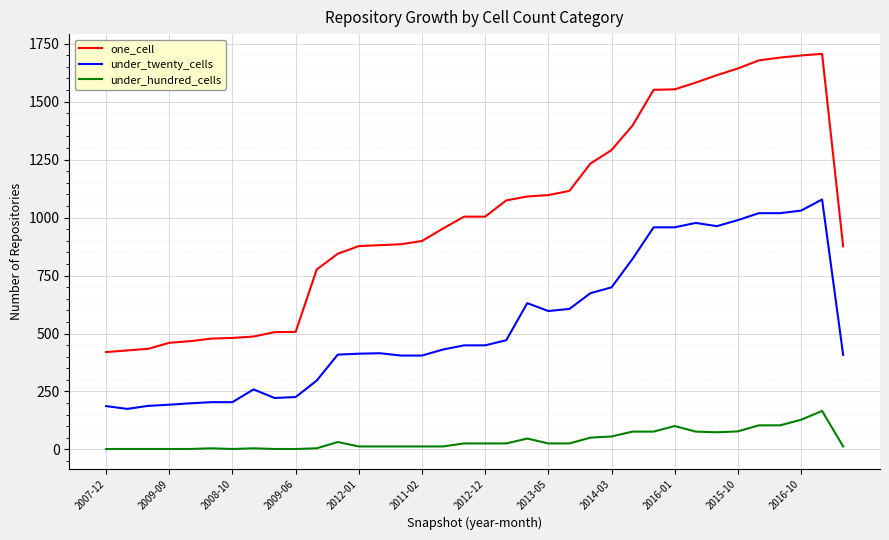

True or false: one_cell and under_hundred_cells cross at least once.

False